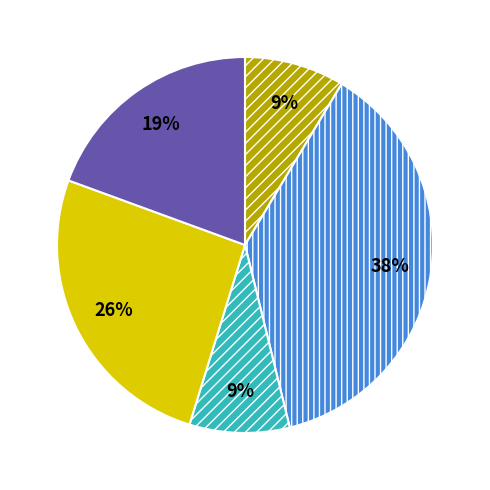

Is there any slice that represents more than half of the pie?

No